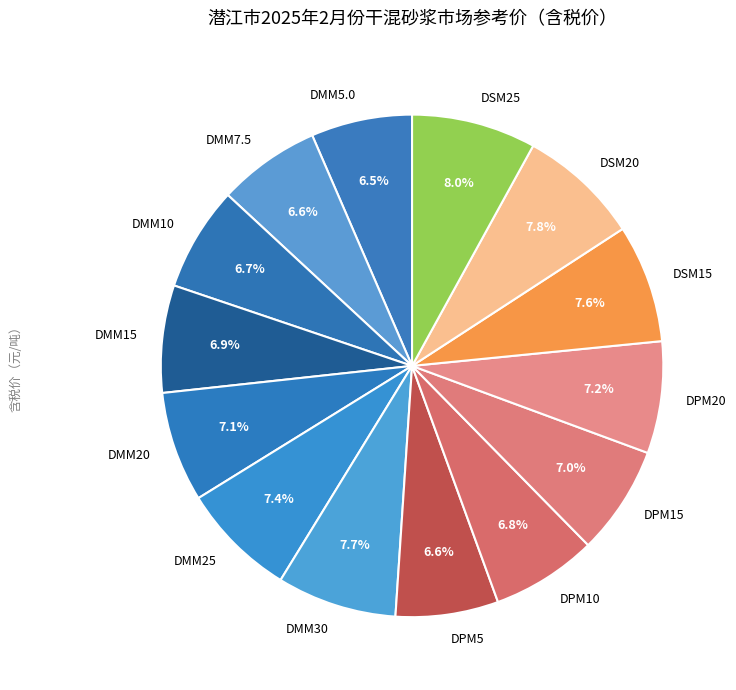

Which has a higher value, DMM30 or DMM5.0?

DMM30